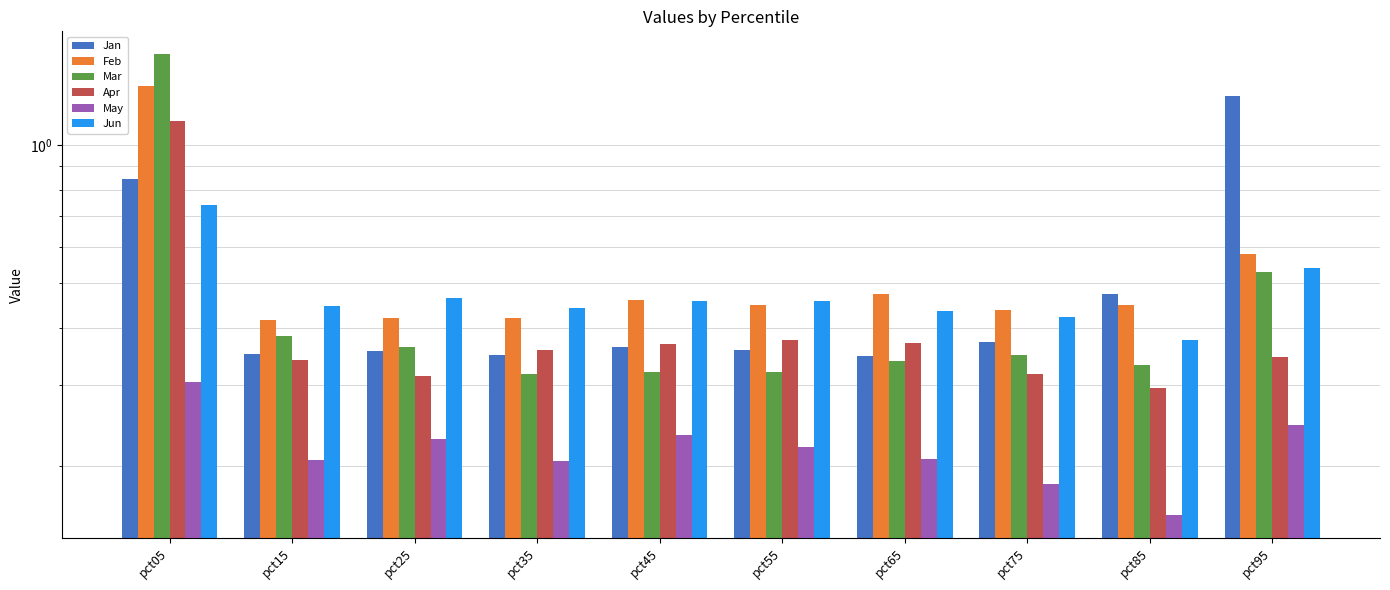

Is it true that Feb equals 0.4 at pct55?

True